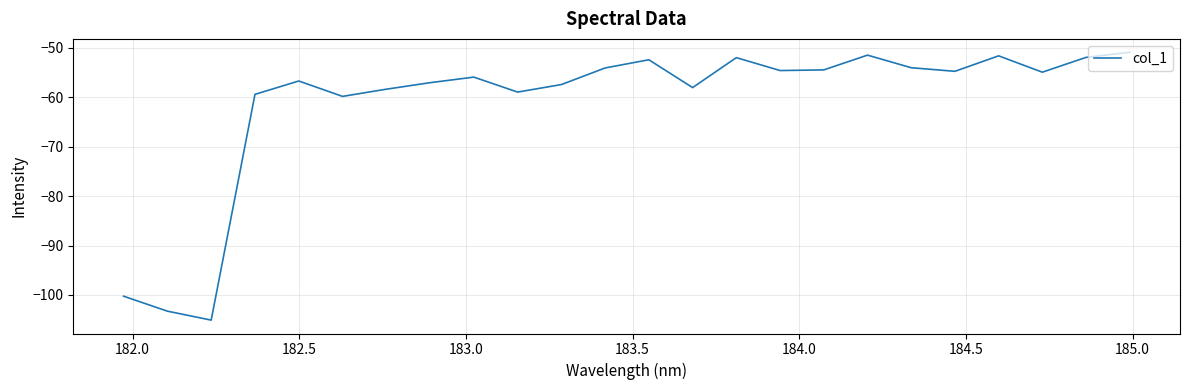

What is the maximum value shown in the chart?

-51.0